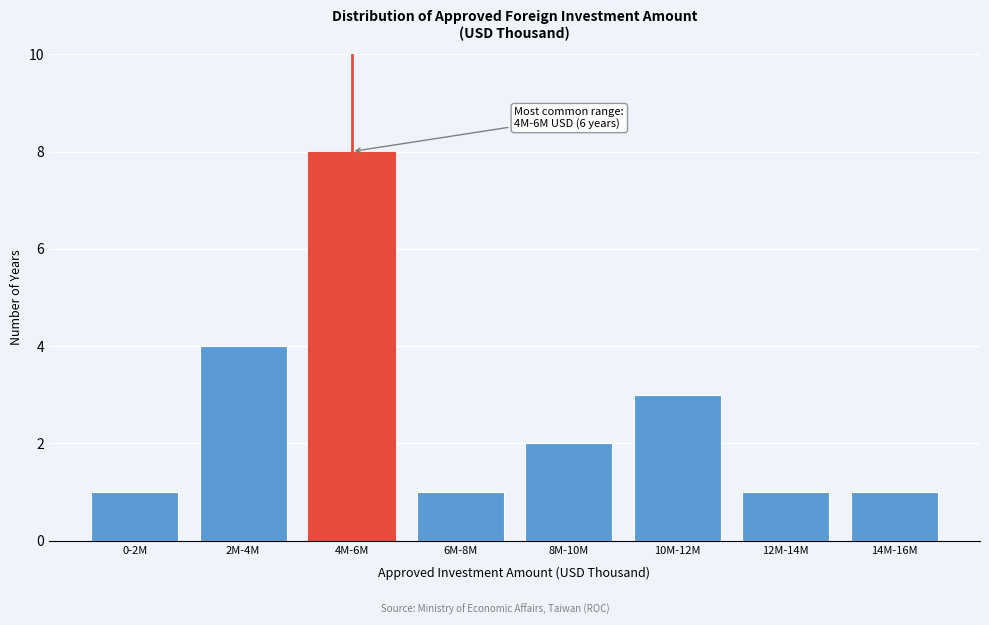

Reading left to right, what are all the values shown in this chart?

1	4	8	1	2	3	1	1